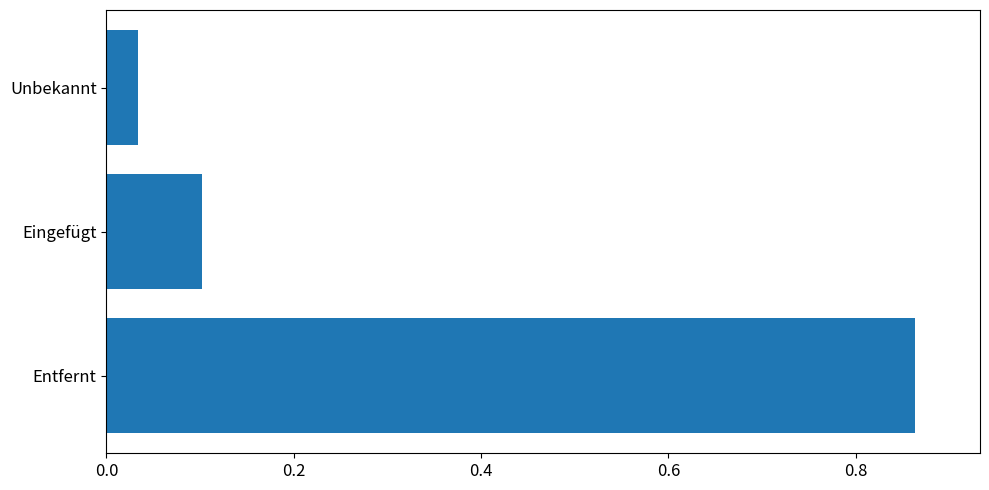

Rank the categories by value from highest to lowest.

Entfernt, Eingefügt, Unbekannt